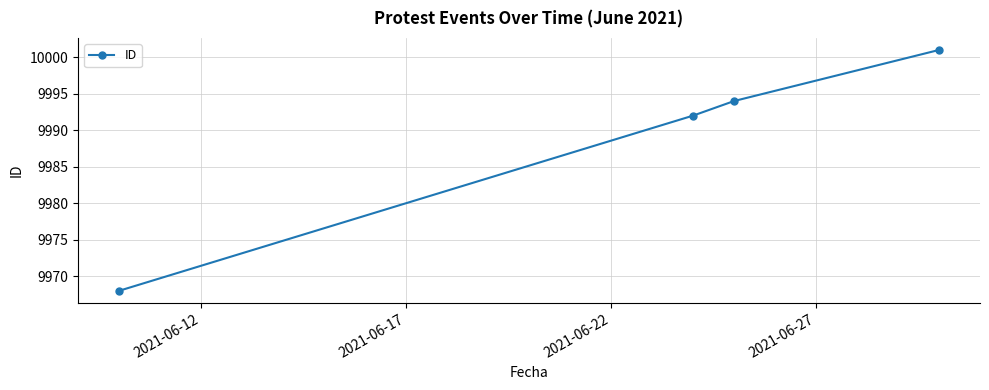

Reading left to right, what are all the values shown in this chart?

9968	9992	9994	10001